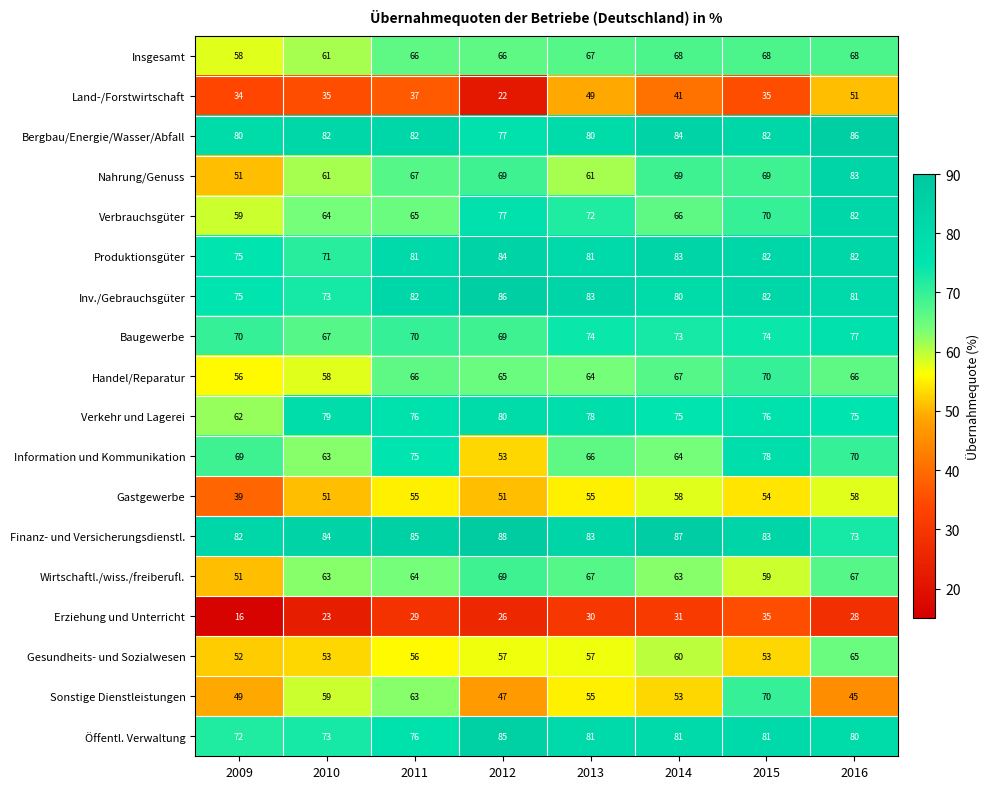

Which series has the largest total across all categories?

Finanz- und Versicherungsdienstl.